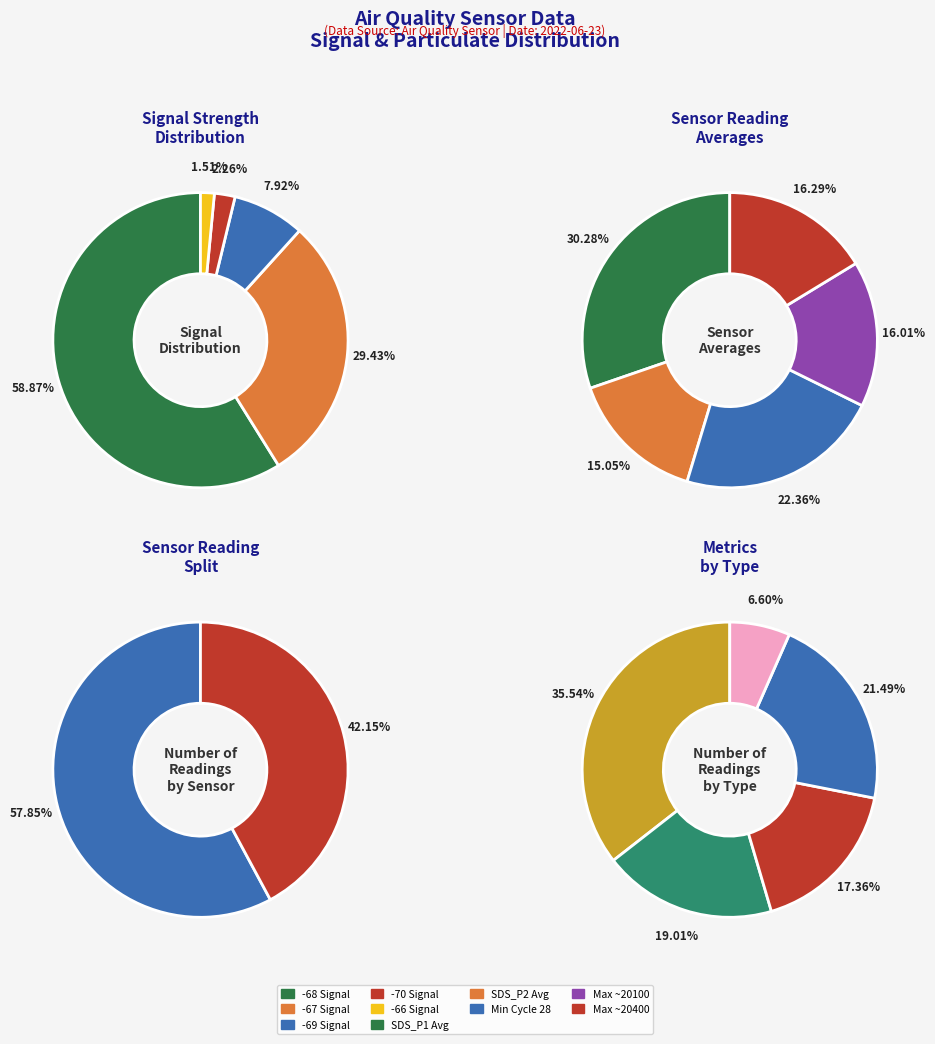

Which series has the widest spread of values?

SDS_P1